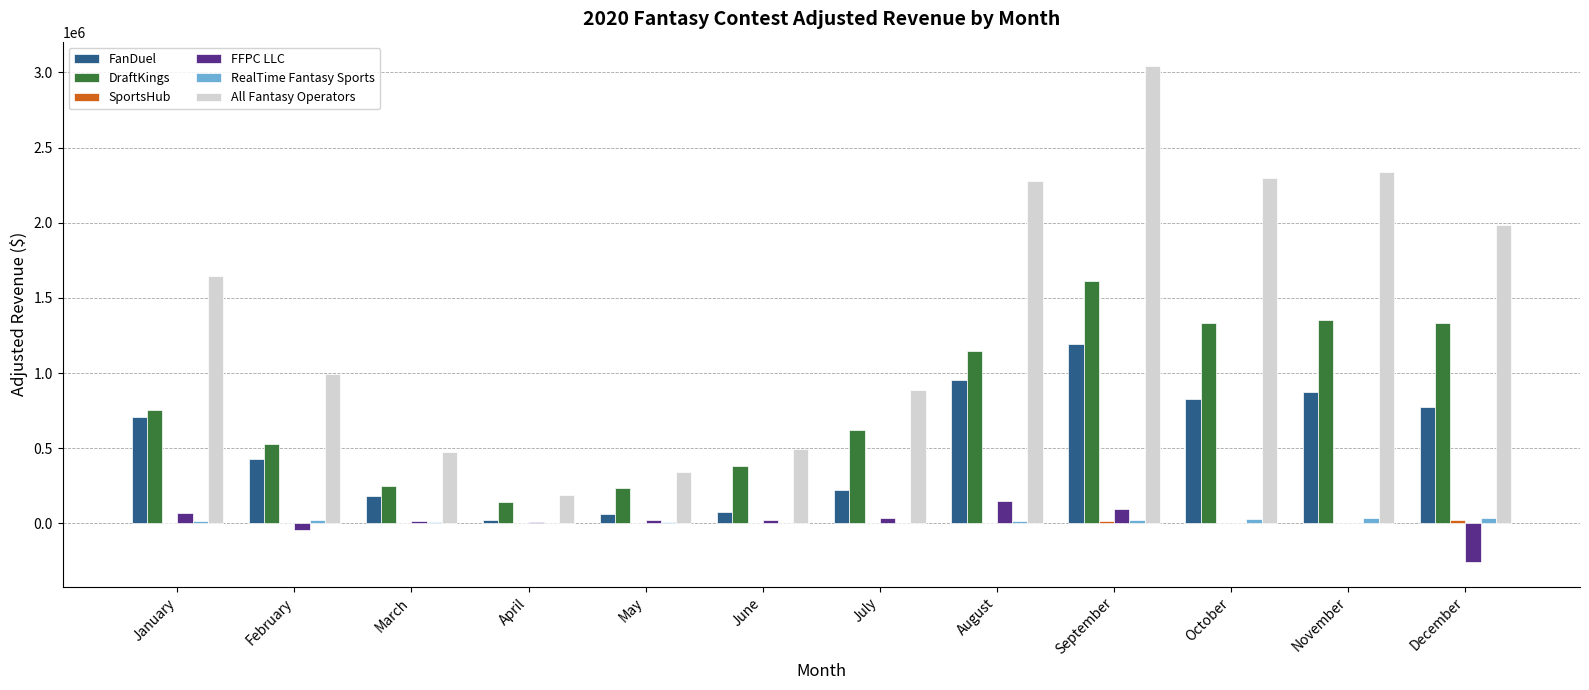

True or false: All Fantasy Operators has a value of 886918.2 at July.

True